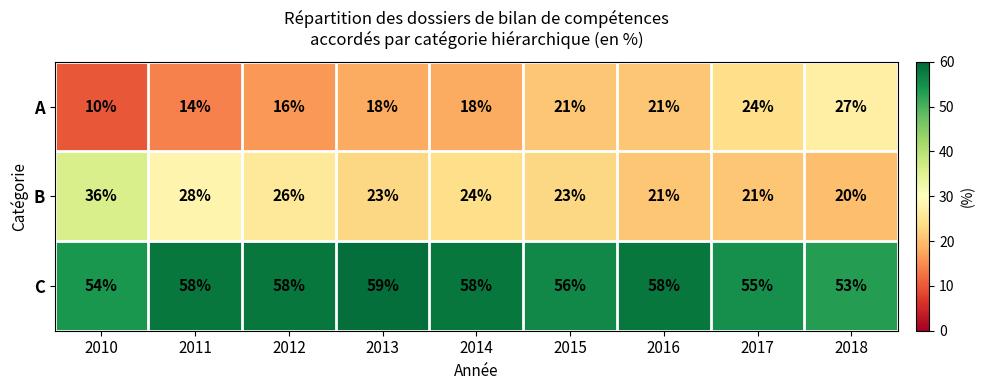

Which series has the widest spread of values?

A